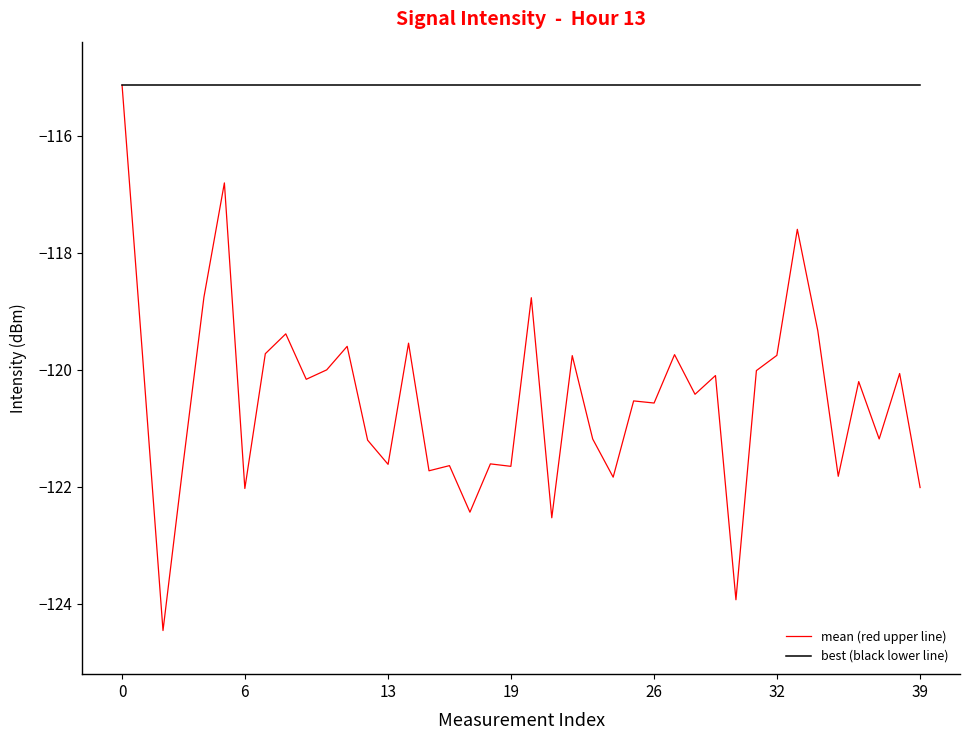

Rank the series by their average value, from lowest to highest.

mean (red upper line), best (black lower line)